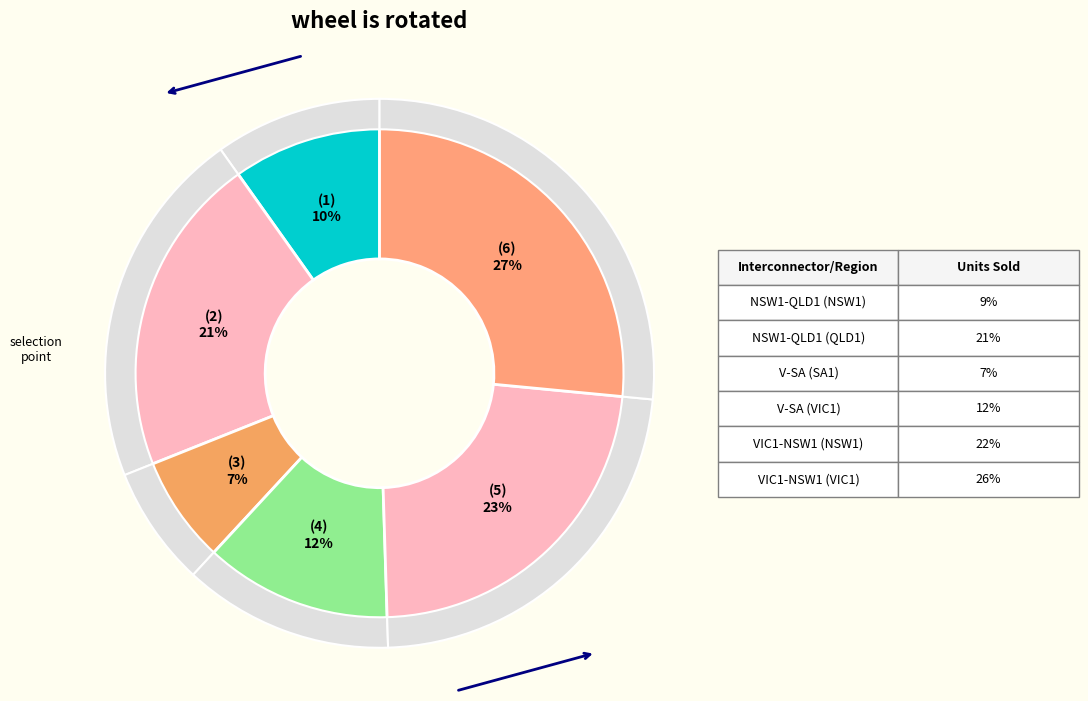

Between V-SA (SA1) and VIC1-NSW1 (NSW1), which is larger?

VIC1-NSW1 (NSW1)